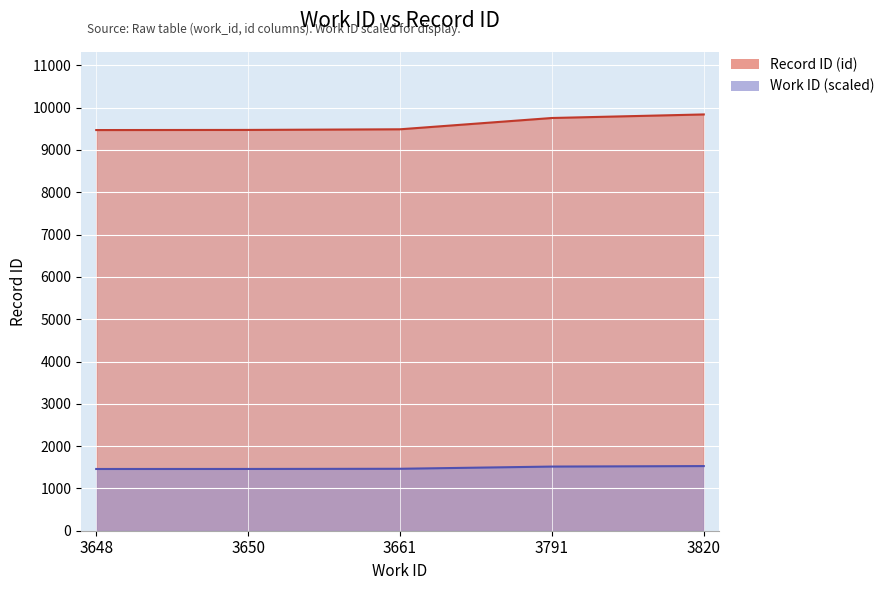

At which category is the sum across all series the highest?

3820